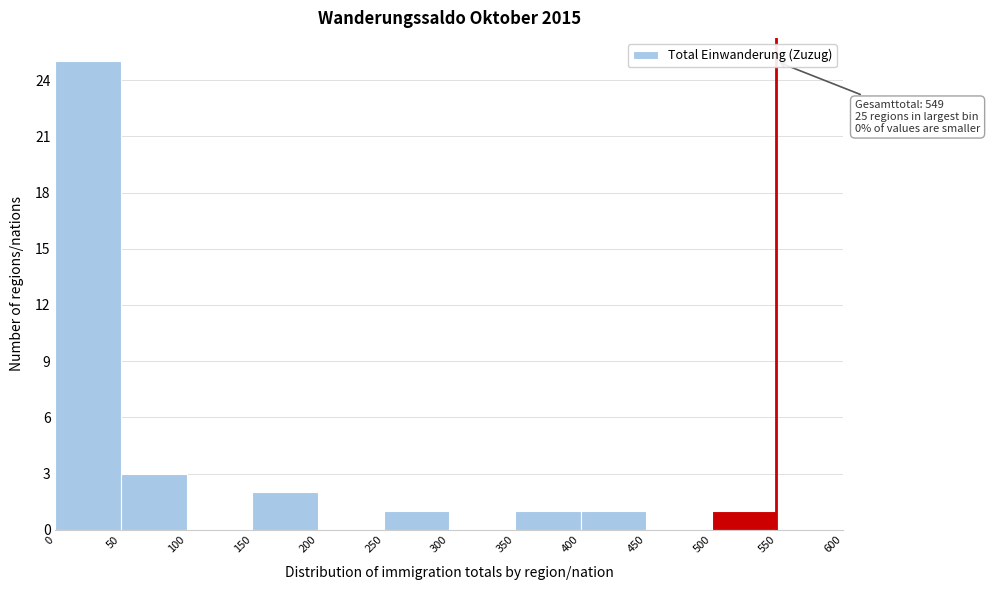

Over which range of the x-axis is the bar tallest?

0 to 50